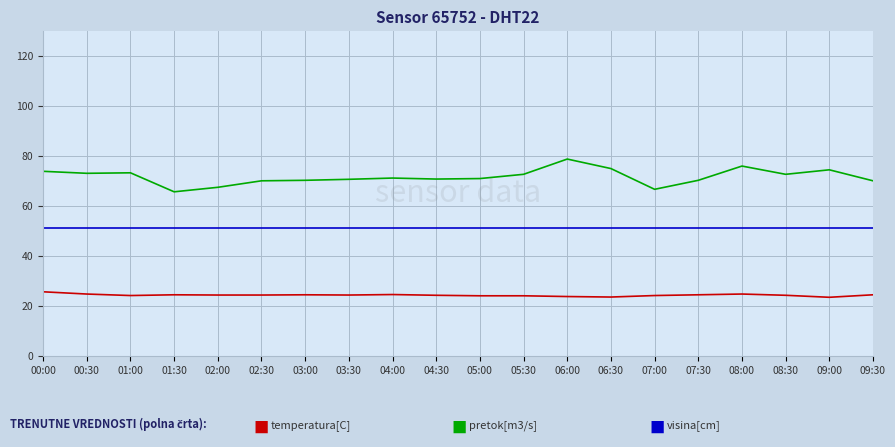

What position from the left is 09:00?

19